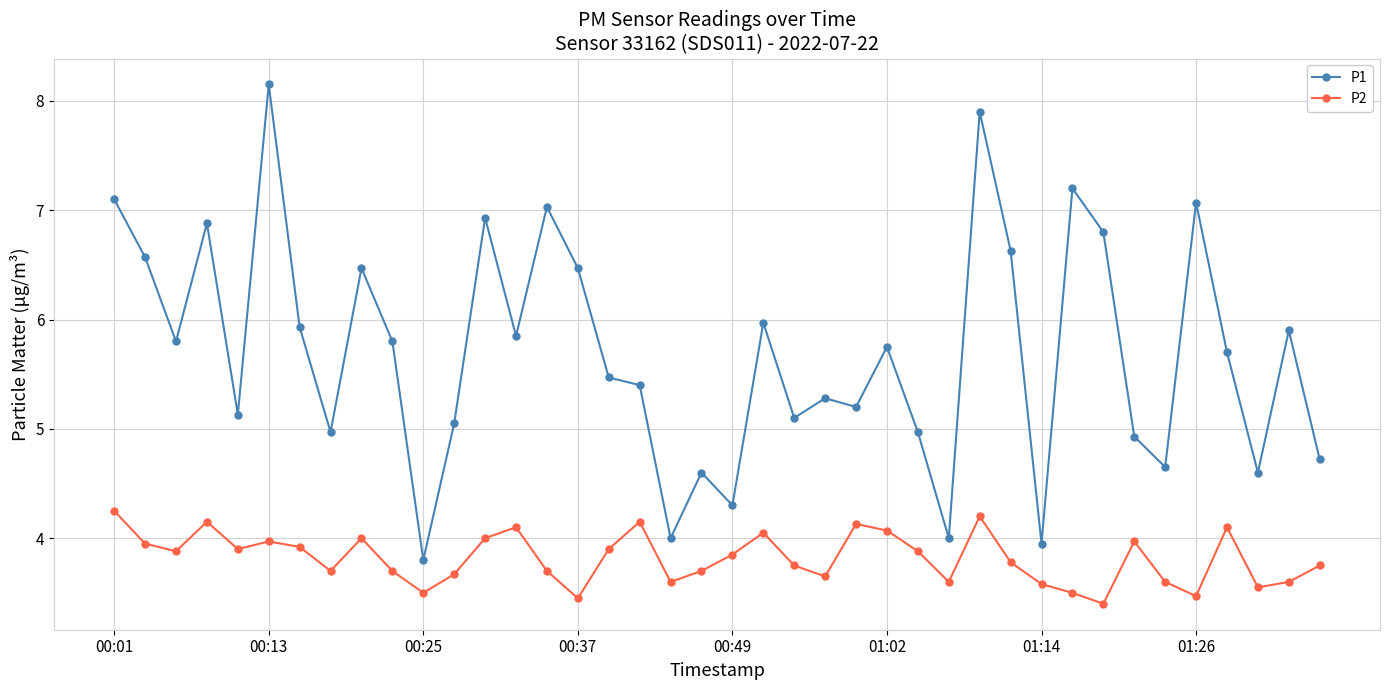

What are all the series names shown in the legend?

P1, P2